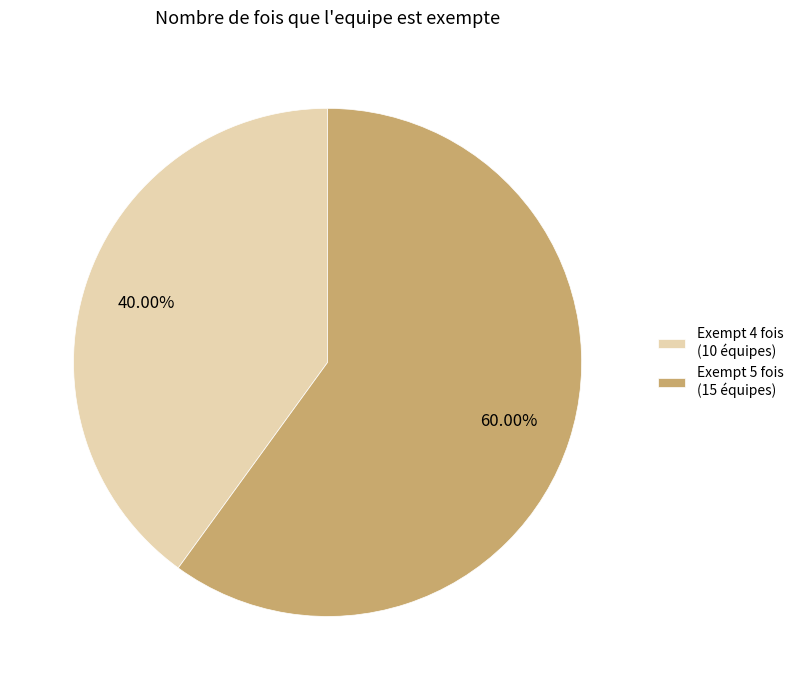

Approximately how many times larger is the value at Exempt 4 fois (10 équipes) compared to Exempt 5 fois (15 équipes)?

0.7